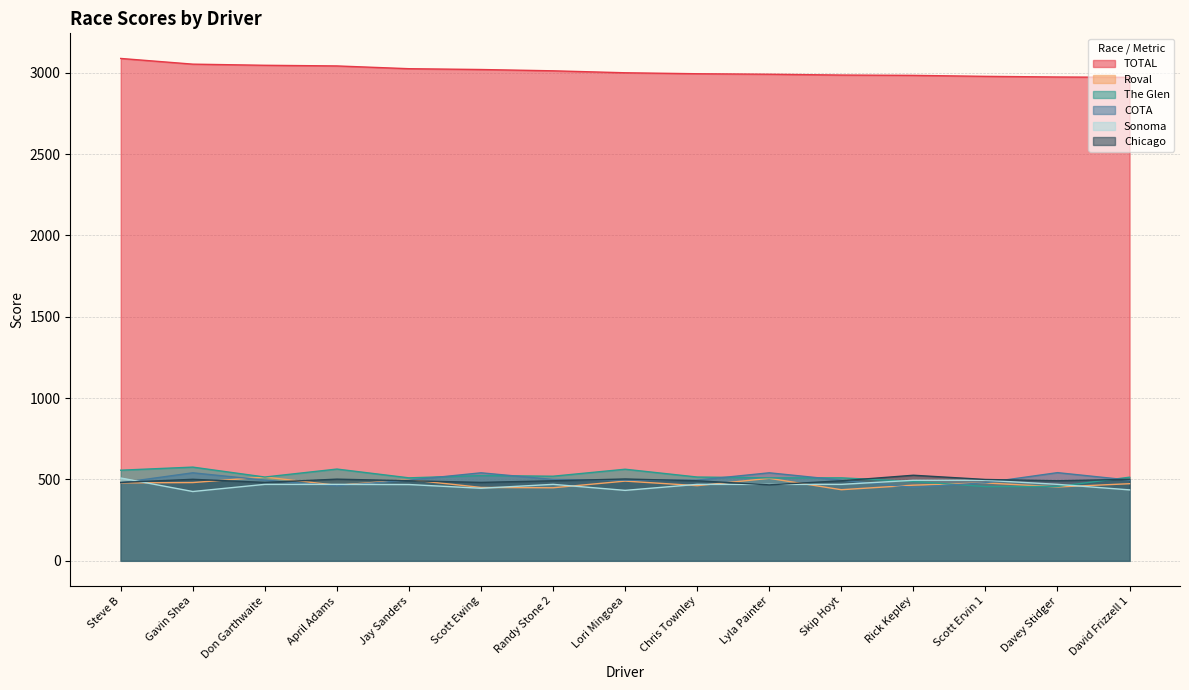

What is the difference between the maximum and minimum values in the COTA series?

91